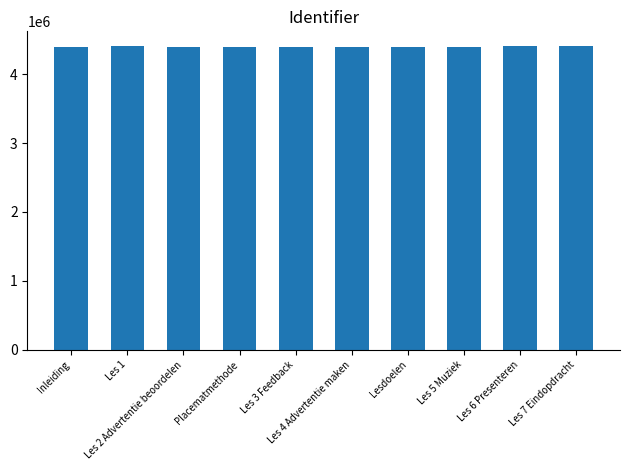

How many bars are there in total?

10